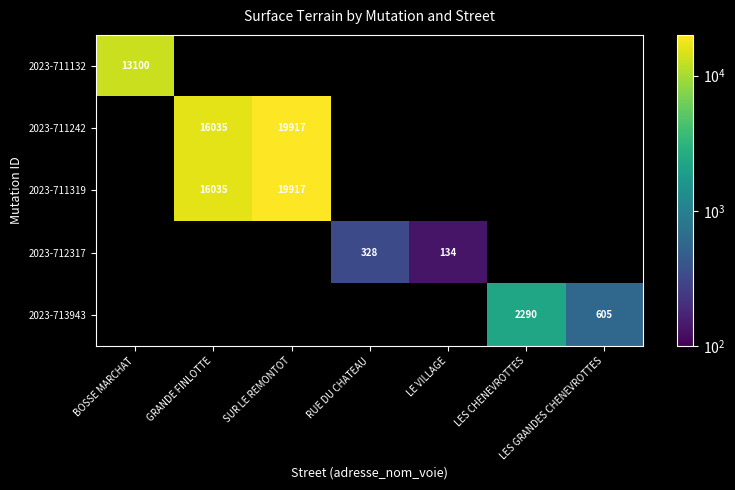

Which has a higher value, RUE DU CHATEAU or GRANDE FINLOTTE?

GRANDE FINLOTTE